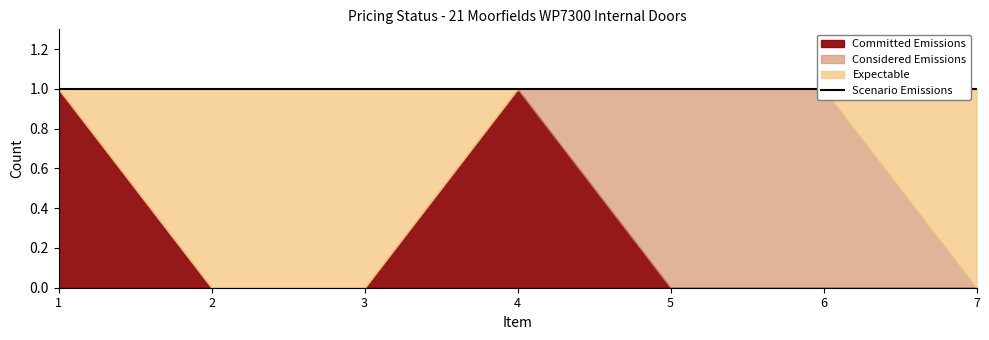

True or false: Expectable and Scenario Emissions cross at least once.

False